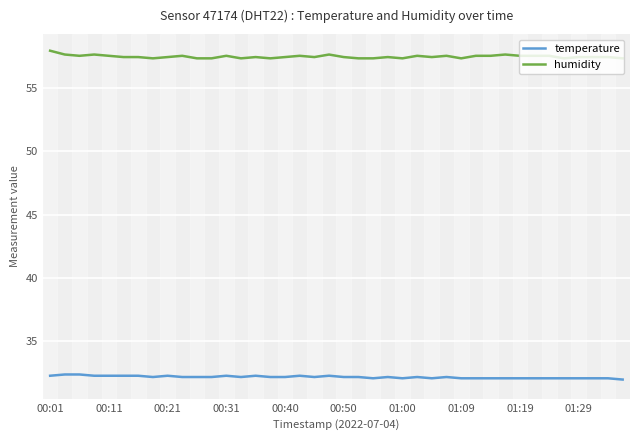

What is the lowest value of the humidity series?

57.3